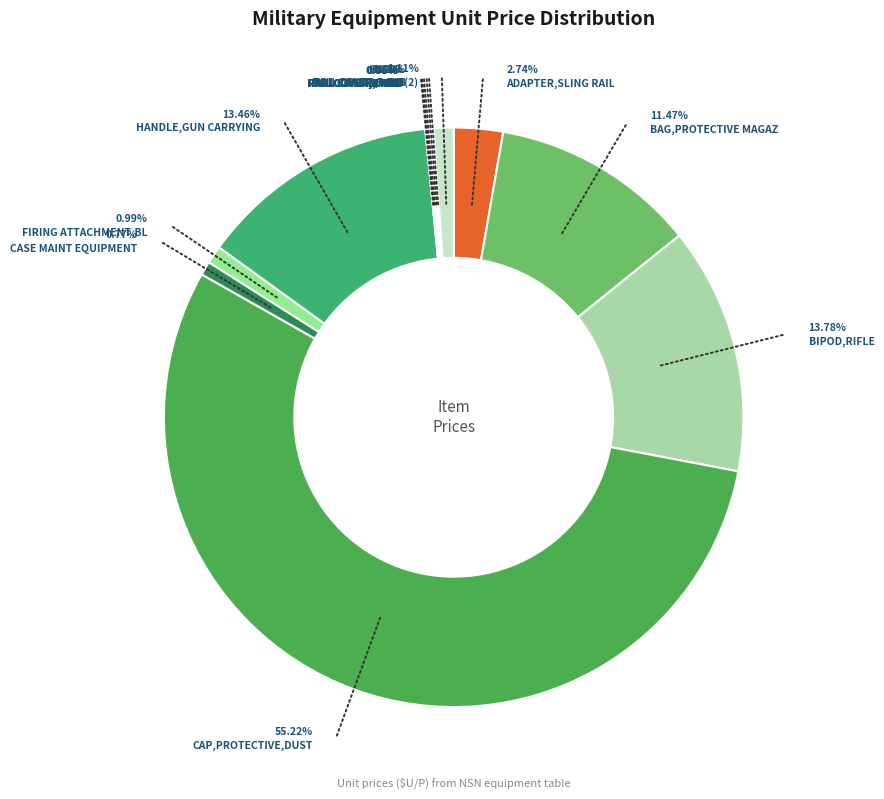

To the nearest percent, what portion does CAP,PROTECTIVE,DUST represent?

55%